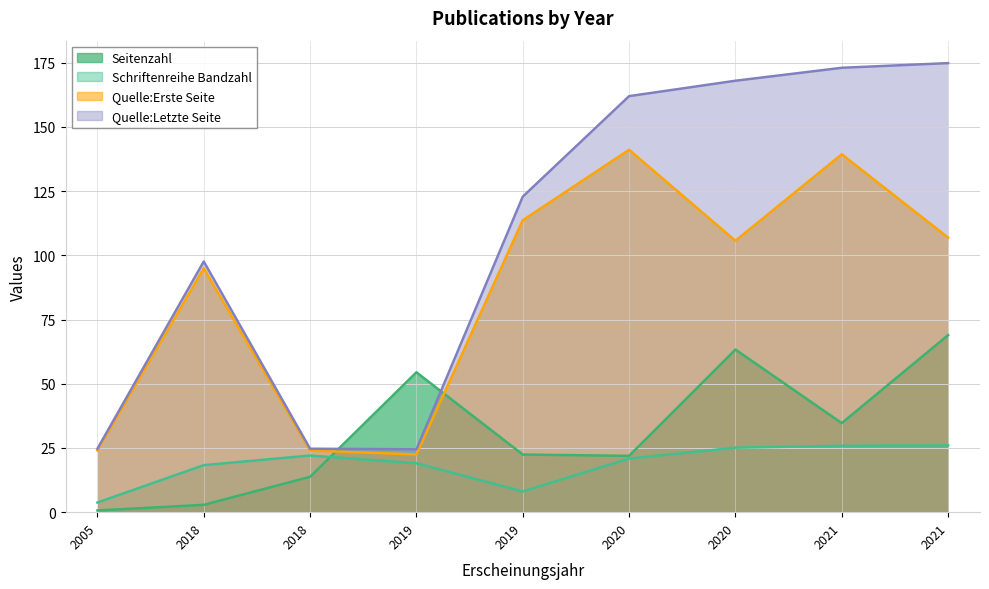

True or false: Quelle:Erste Seite and Seitenzahl cross at least once.

True